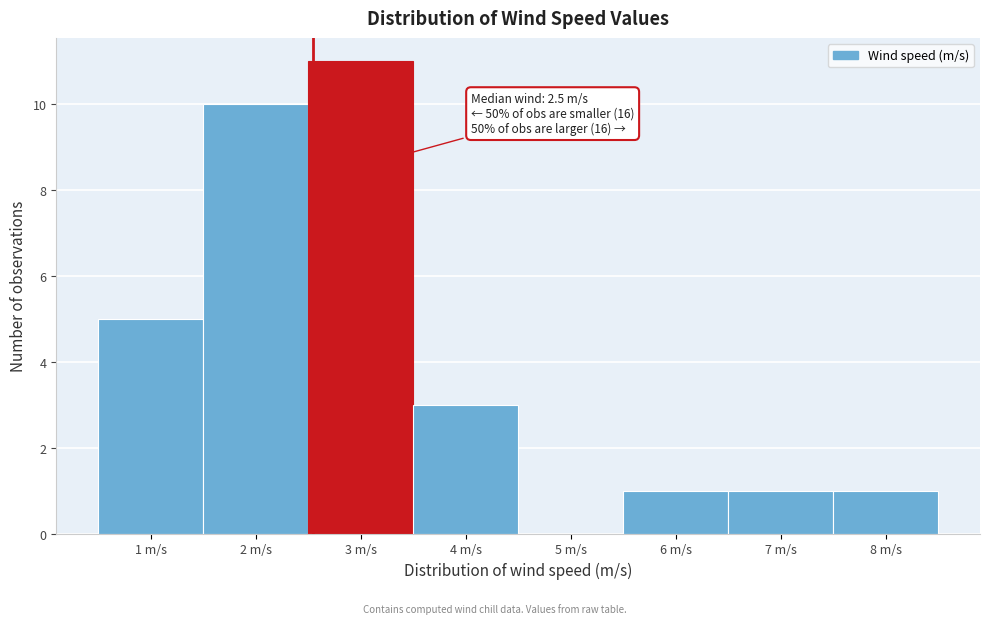

Which range on the x-axis has the tallest bar?

2.5 to 3.5